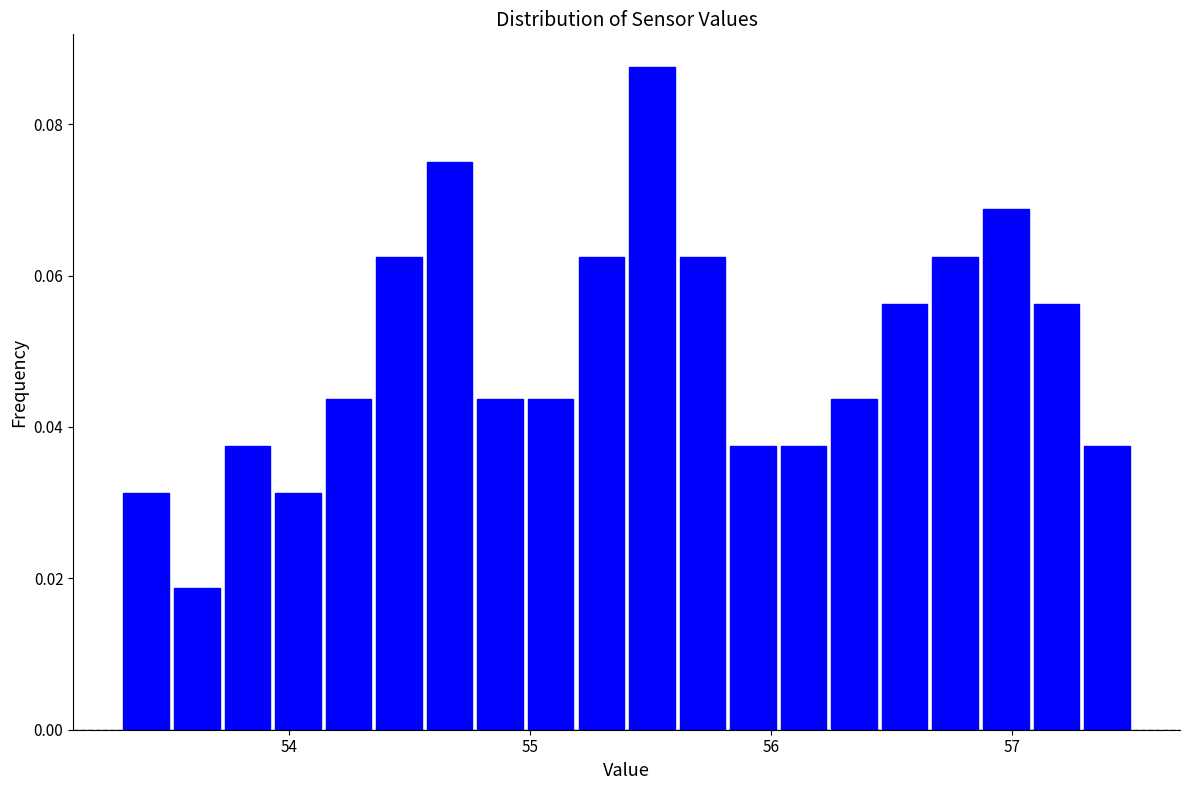

Read against the x-axis, roughly where is the centre of the tallest bar?

55.5